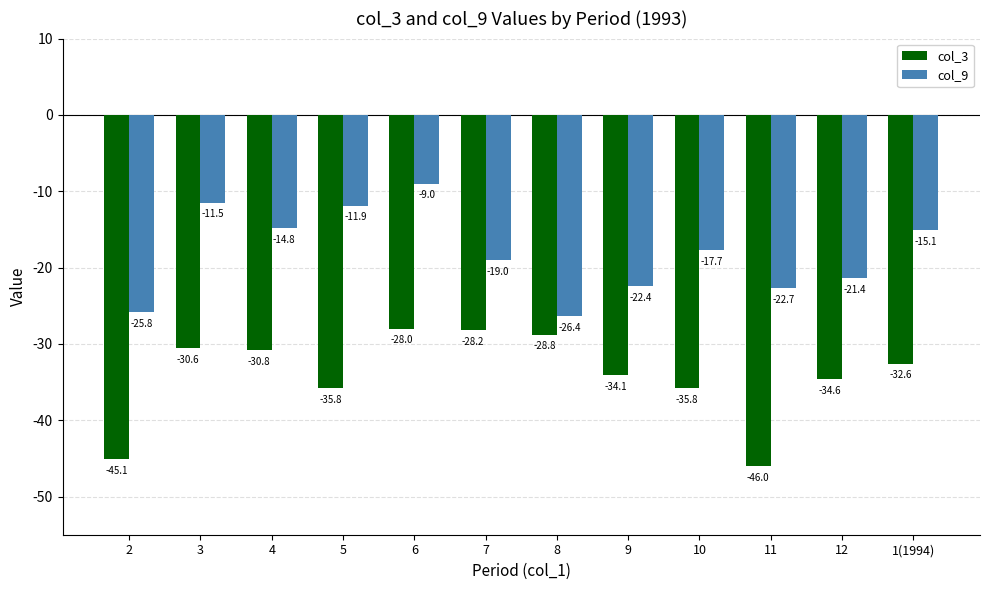

At which label is col_9 closest to -17?

10